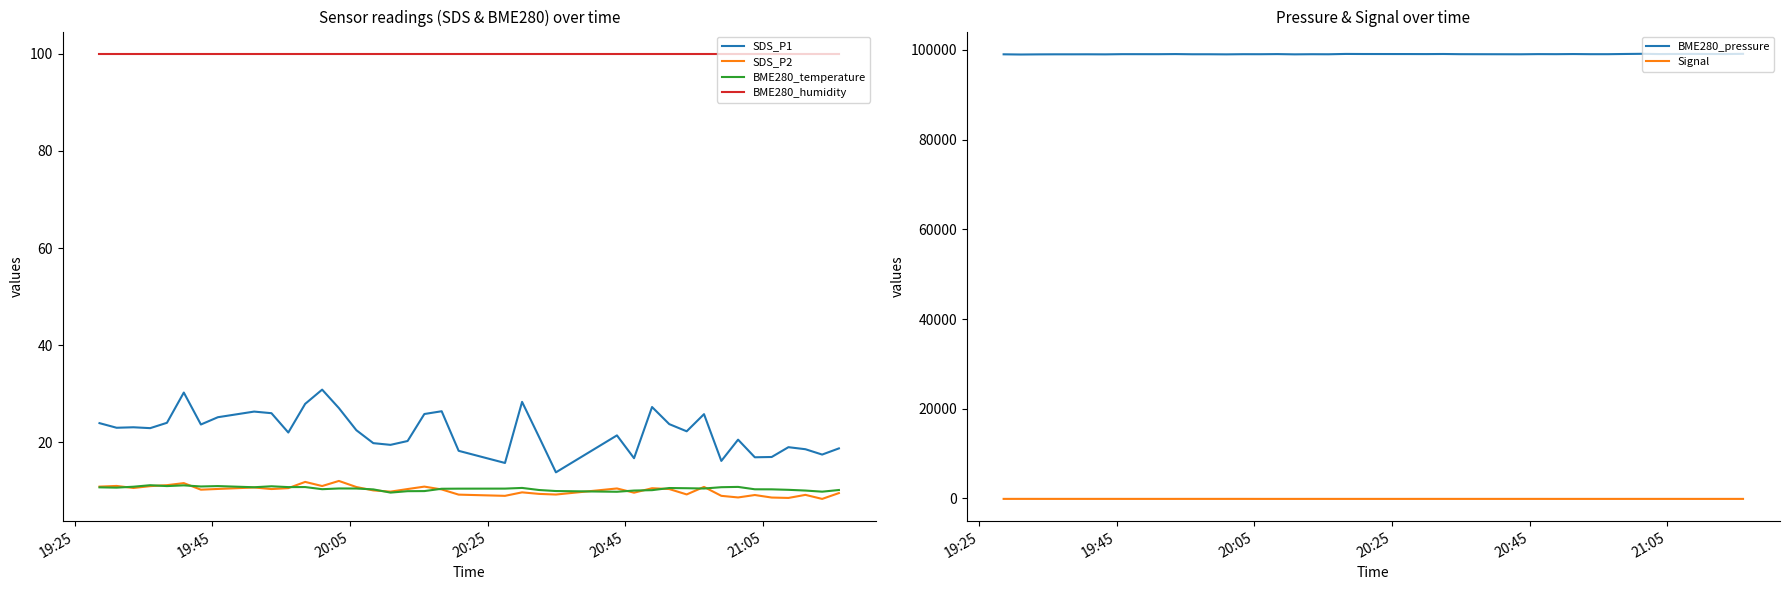

True or false: BME280_humidity and BME280_temperature cross at least once.

False